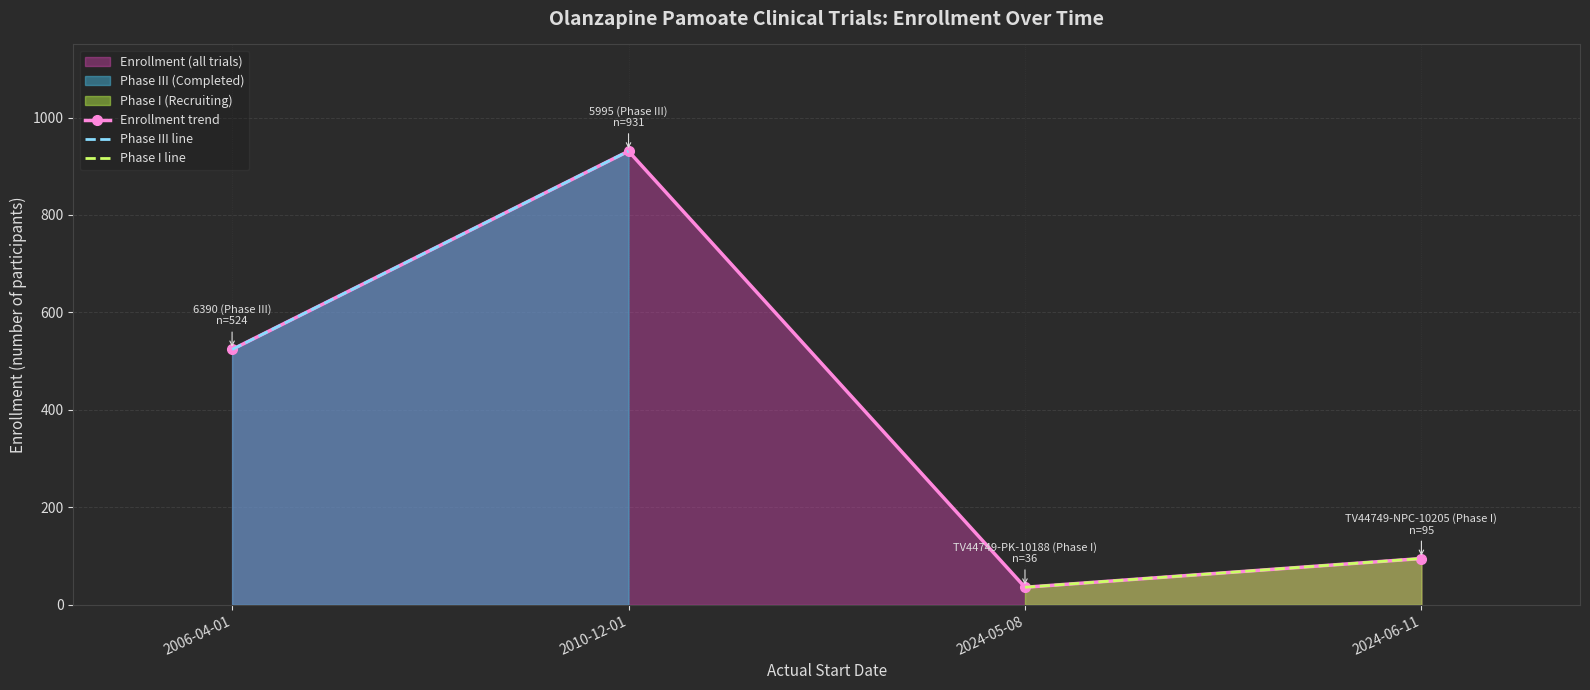

The value of Enrollment trend at 2024-06-11 is 95. True or false?

True